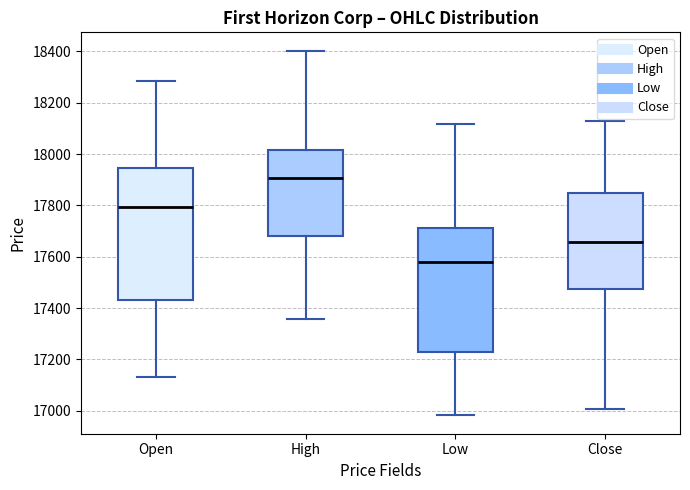

Reading left to right, transcribe this box plot: for each box, give where its median line is, the range the box spans, and where its two whiskers end, as read against the y-axis. The values are not printed on the chart, so give them approximately, as read against the axis.

Open: median 17800, box 17440 to 17940, whiskers 17140 to 18280
High: median 17900, box 17680 to 18020, whiskers 17360 to 18400
Low: median 17580, box 17220 to 17720, whiskers 16980 to 18120
Close: median 17660, box 17480 to 17840, whiskers 17000 to 18120